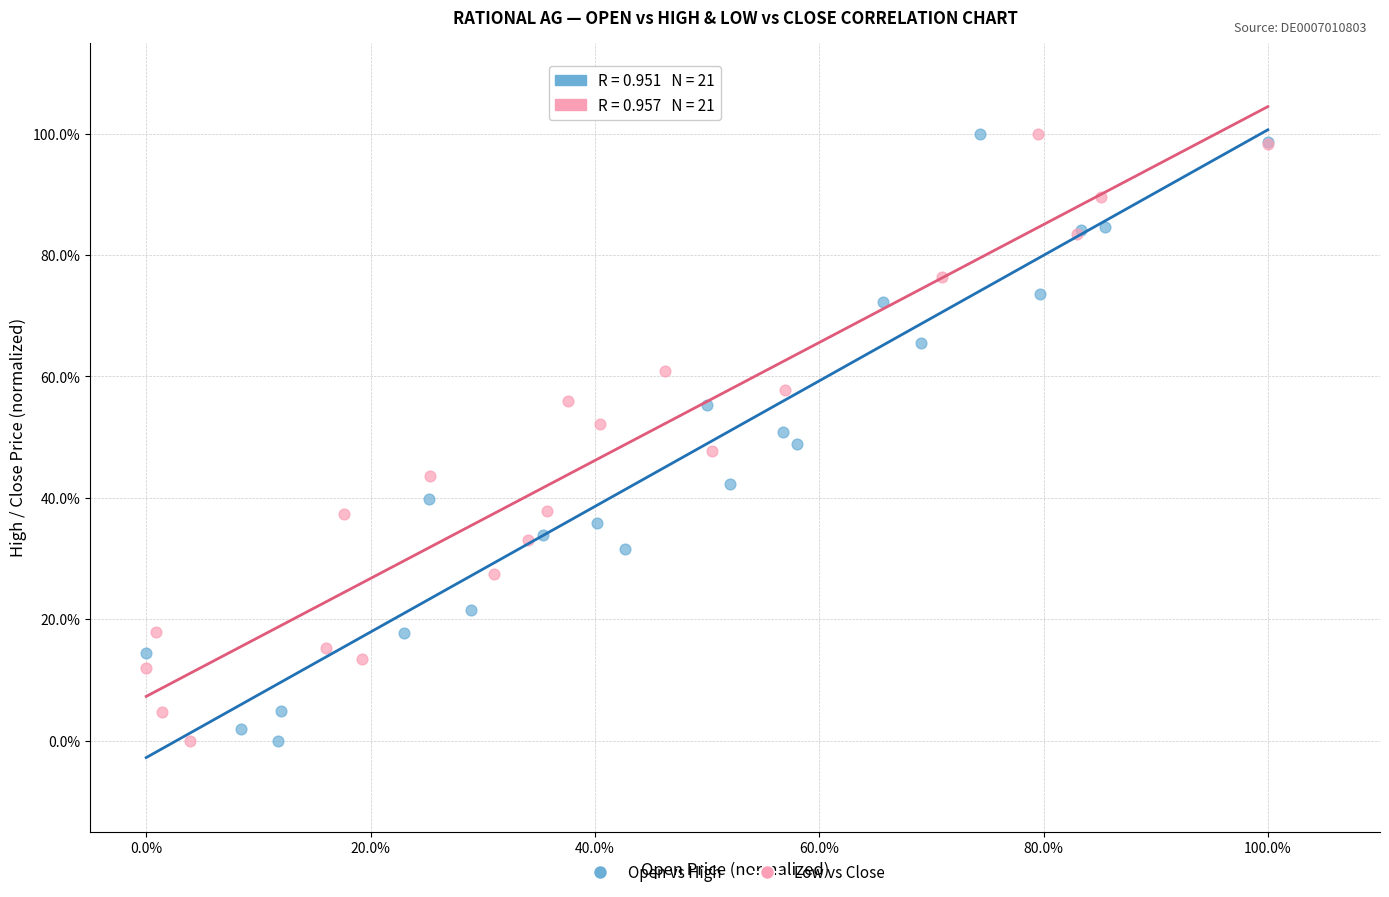

What are all the series names shown in the legend?

Open vs High, Low vs Close